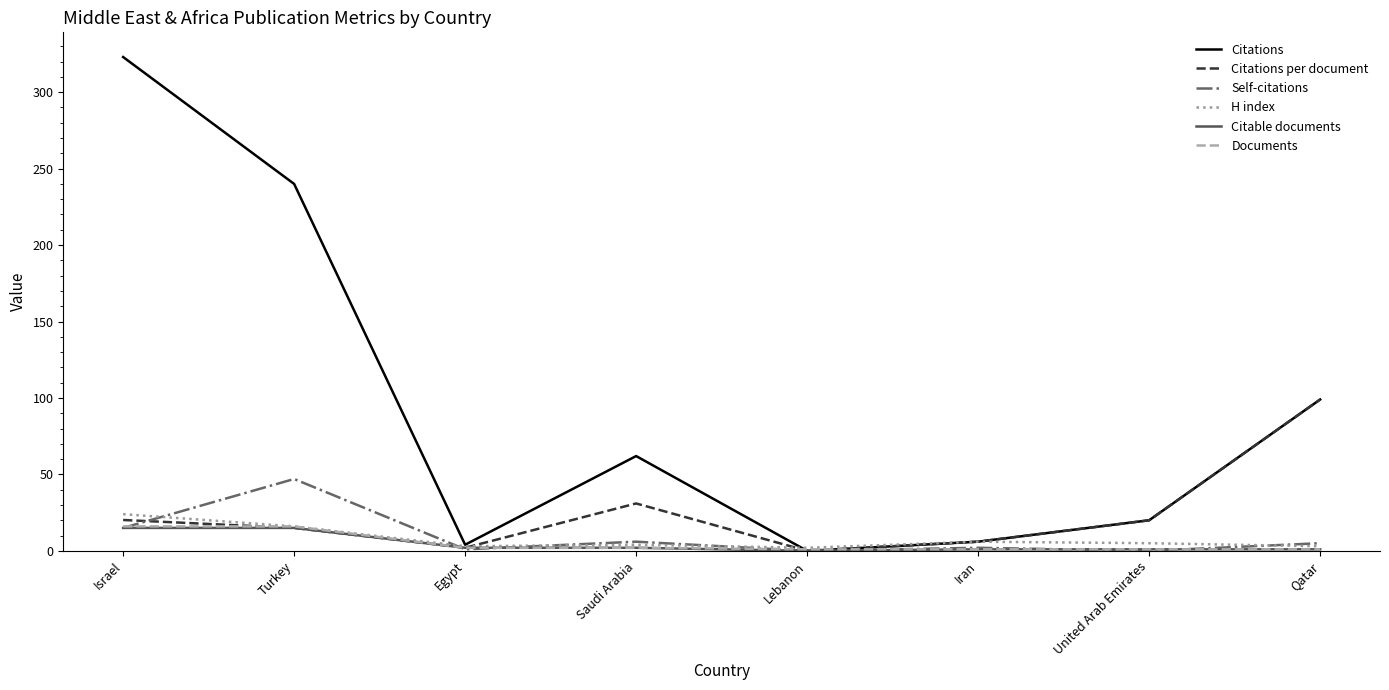

Does the chart display data point markers on the line(s)?

No